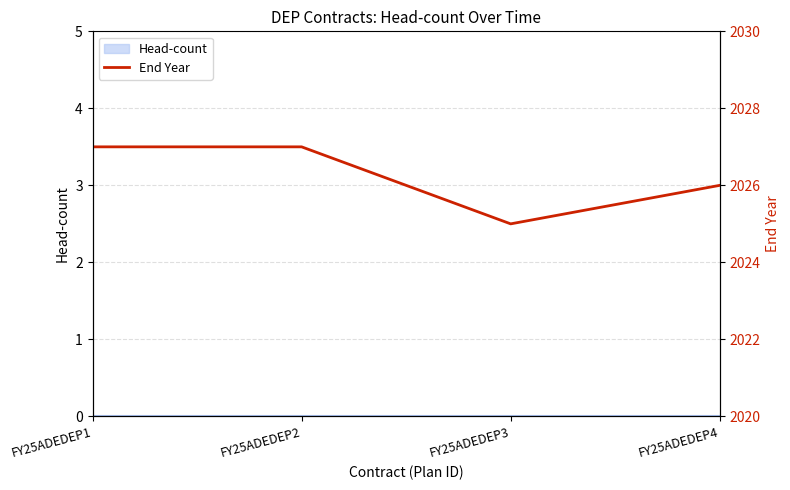

List the labels in order of value, smallest first.

FY25ADEDEP3, FY25ADEDEP4, FY25ADEDEP1, FY25ADEDEP2